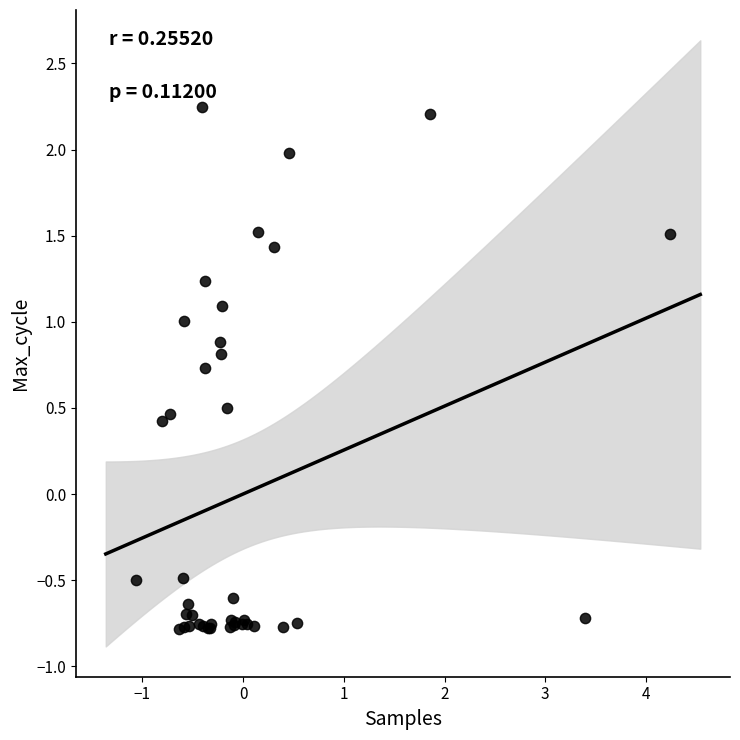

What Y value in the scatter plot is closest to 0?

0.4